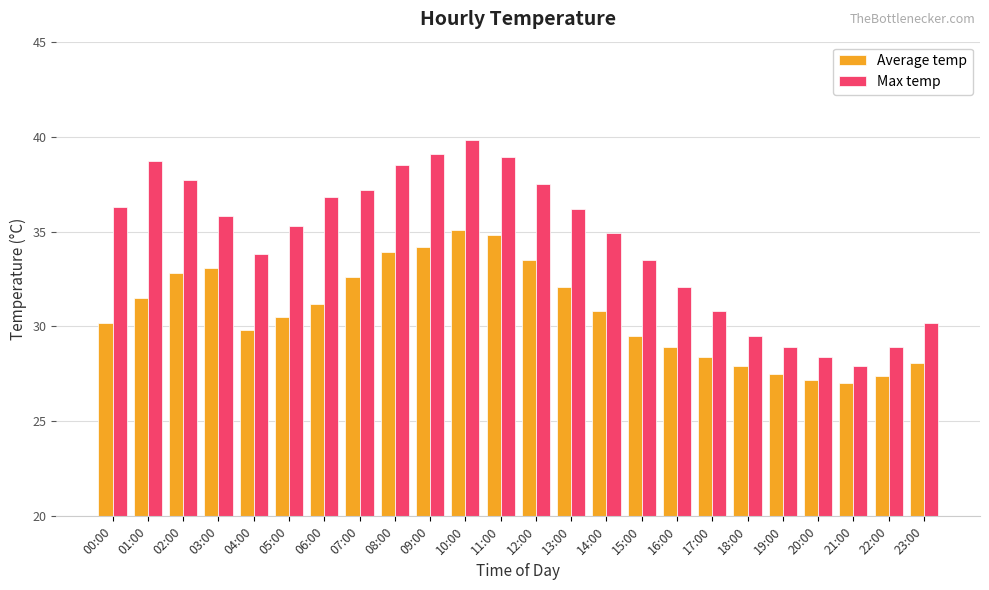

What is the maximum value for Average temp?

35.1